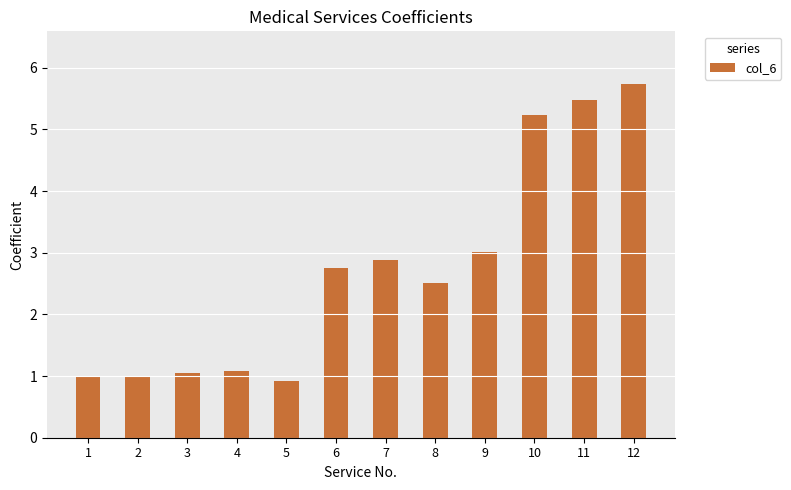

At which label is the value closest to 3?

9